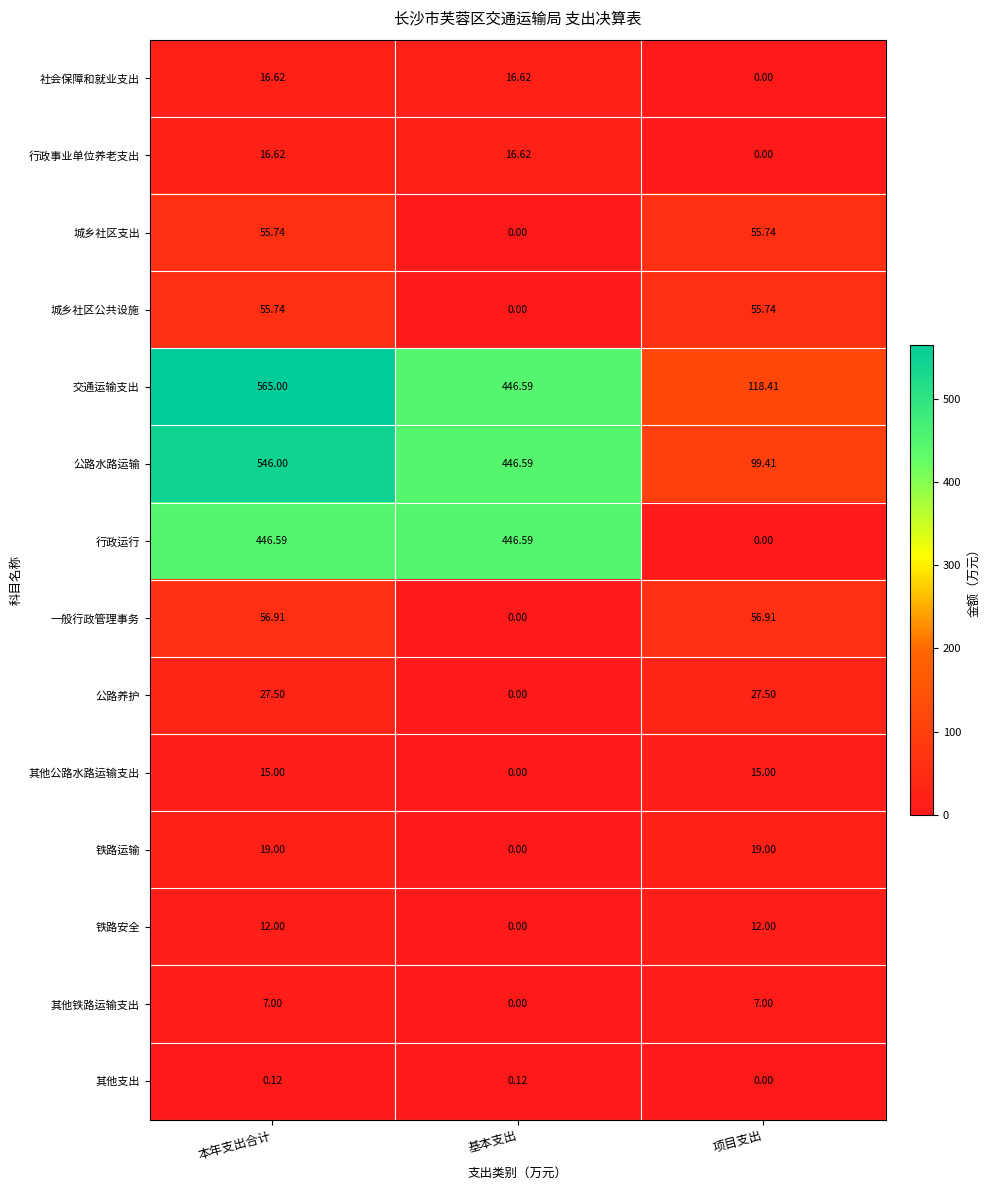

At which label is 公路水路运输 closest to 322?

基本支出